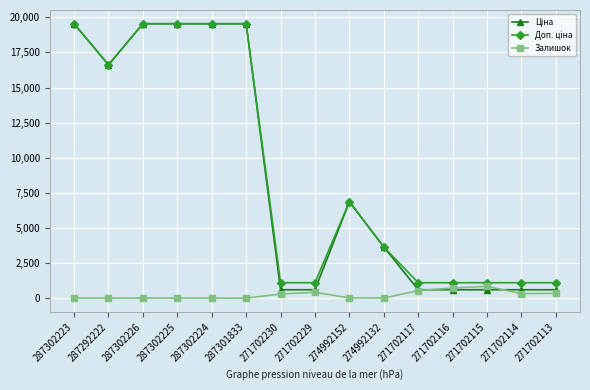

Does the chart have visible grid lines?

Yes